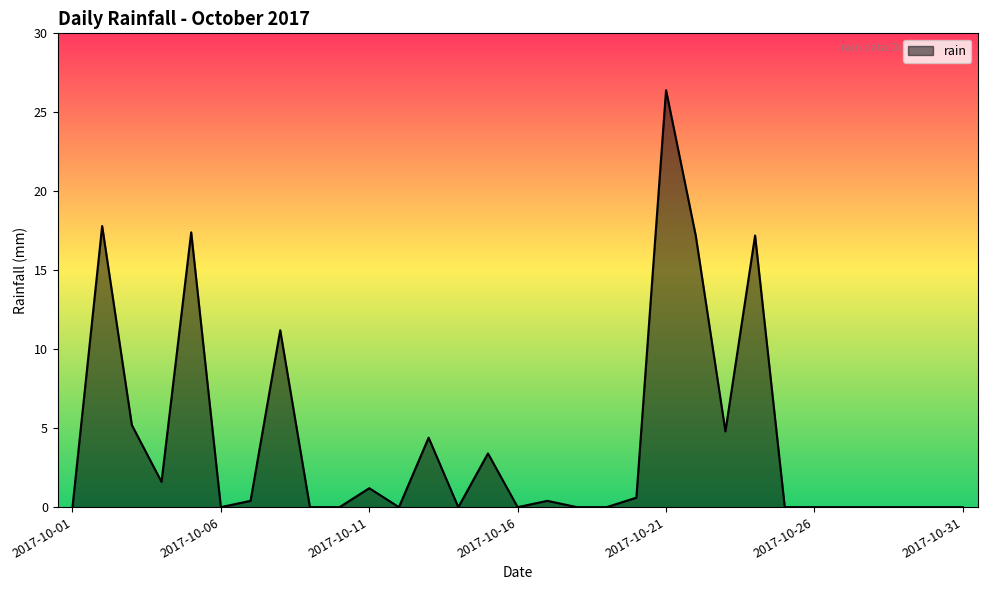

What is the maximum value shown in the chart?

26.4